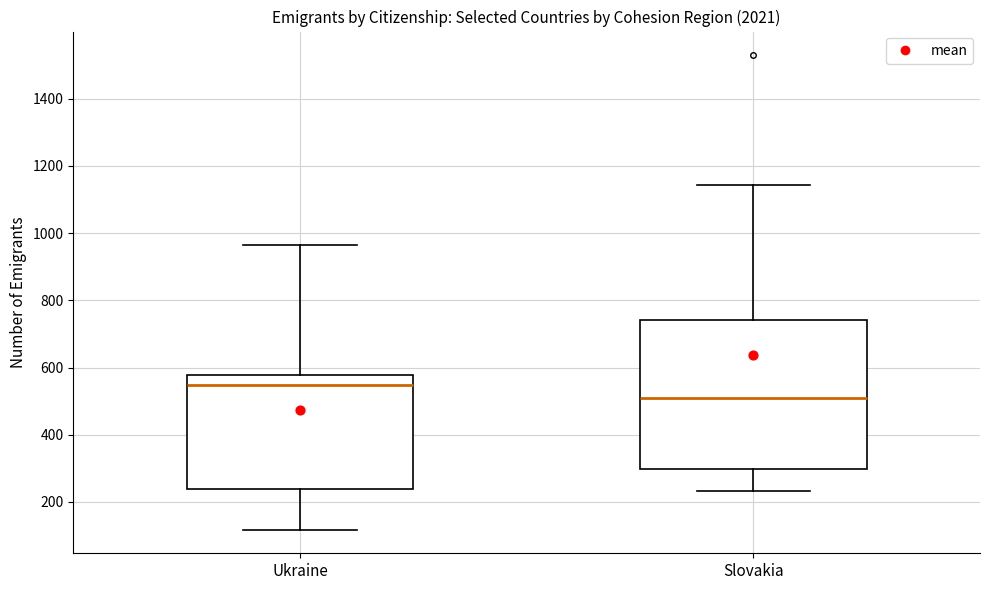

Reading left to right, transcribe this box plot: for each box, give where its median line is, the range the box spans, and where its two whiskers end, as read against the y-axis. The values are not printed on the chart, so give them approximately, as read against the axis.

Ukraine: median 540, box 240 to 580, whiskers 120 to 960
Slovakia: median 500, box 300 to 740, whiskers 240 to 1140